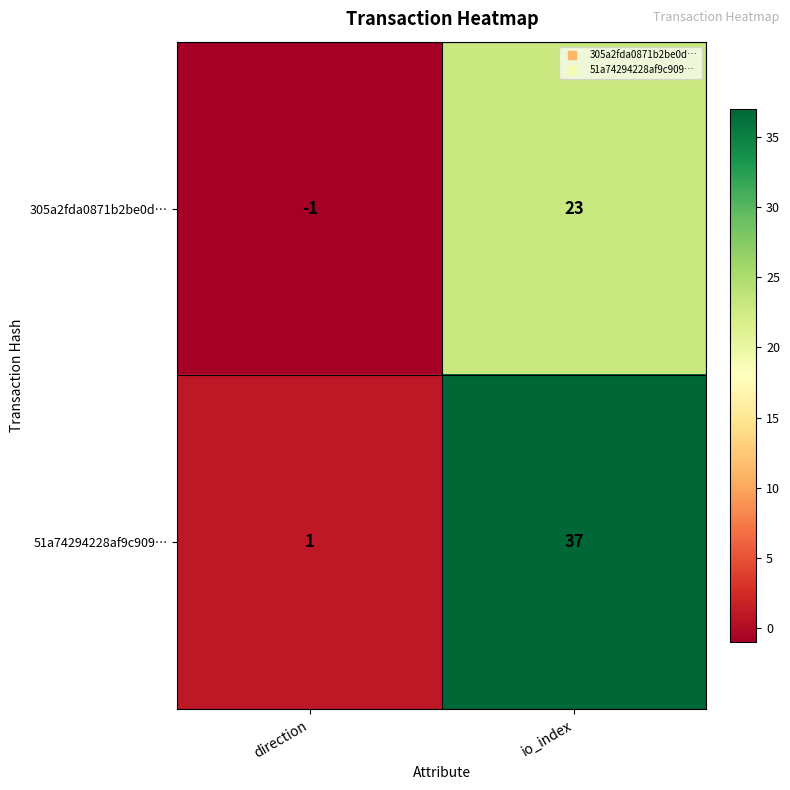

Which label corresponds to the smallest value in the chart?

direction